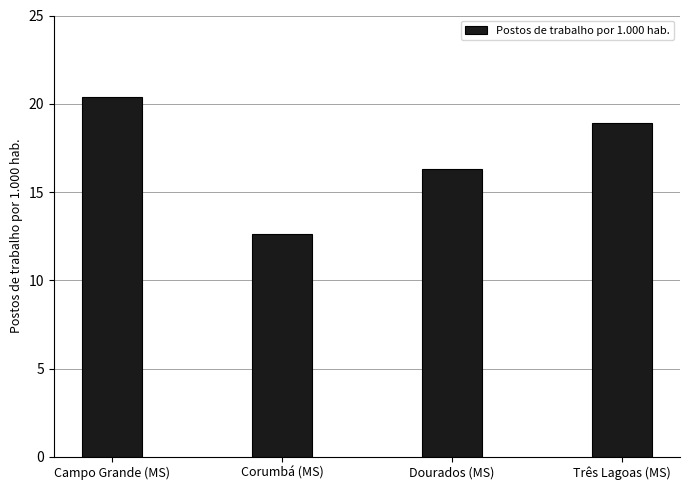

What is the minimum value shown in the chart?

12.6